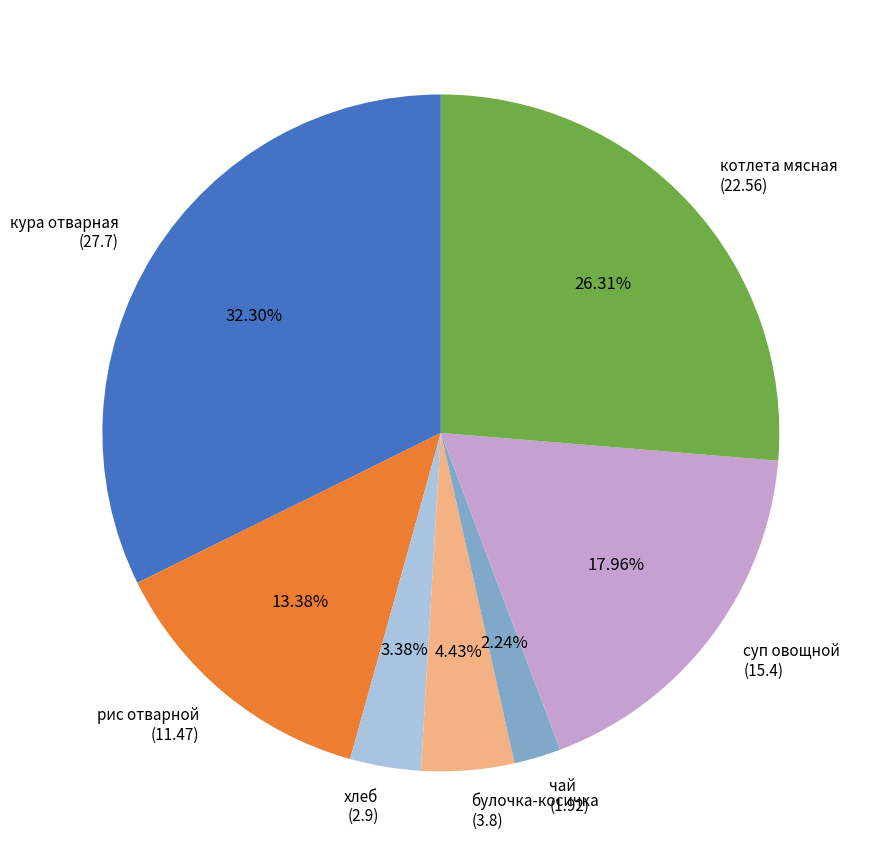

Combined, do рис отварной and булочка-косичка account for over 50%?

No